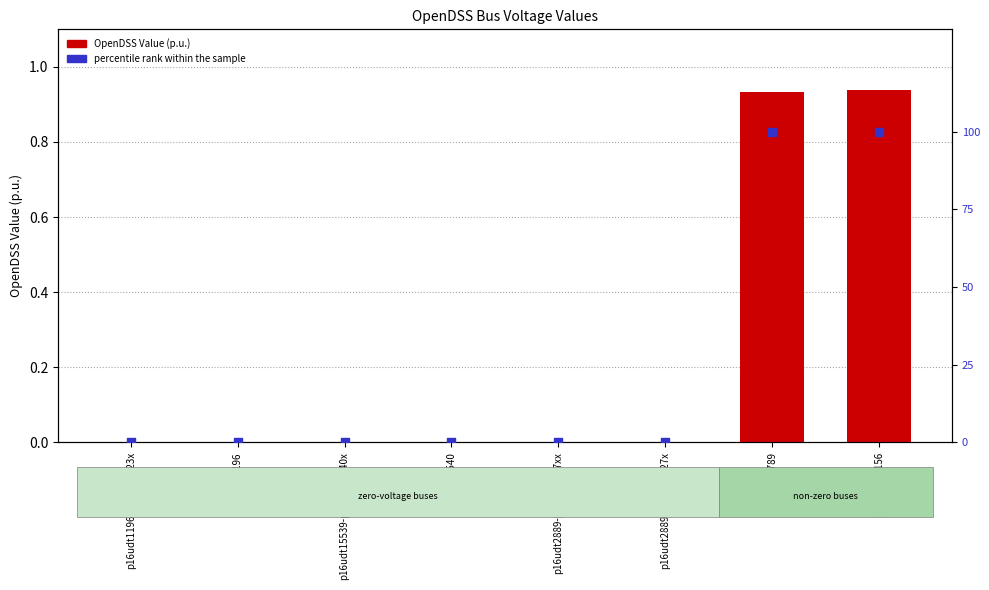

Is the value of OpenDSS Value (p.u.) at p16ulv56789 greater than the value of percentile rank within the sample at p16udt1196-p16udt3023x?

Yes